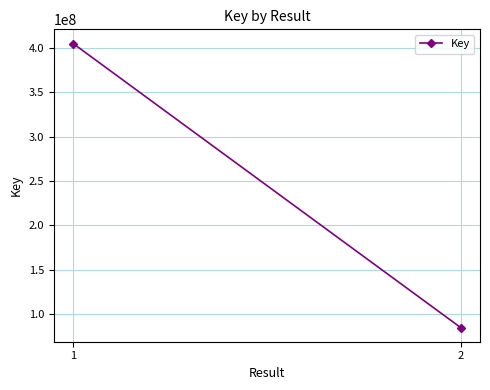

Where is the data nearest to the value 244997405?

2